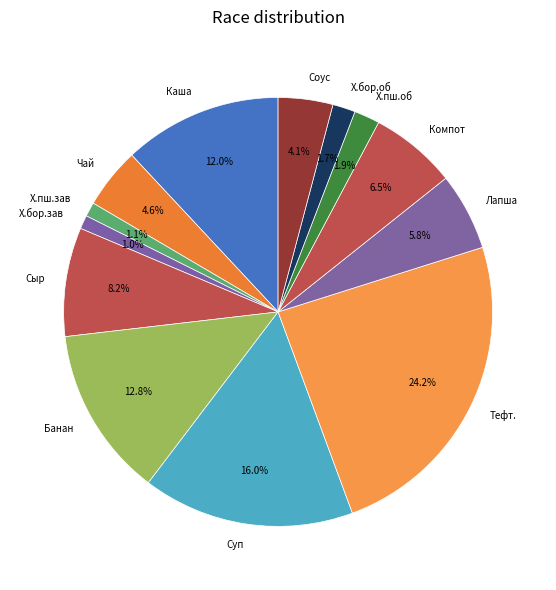

Between Чай and Х.бор.об, which is larger?

Чай